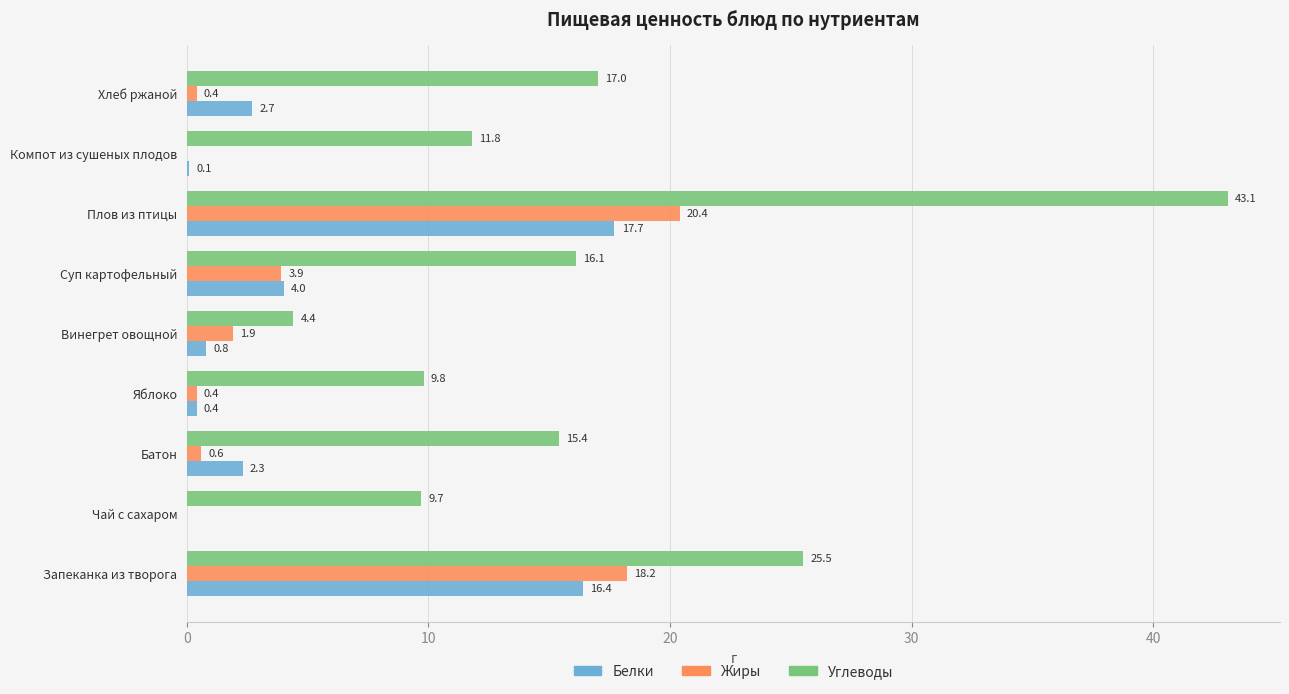

Is it true that Углеводы equals 25.5 at Запеканка из творога?

True